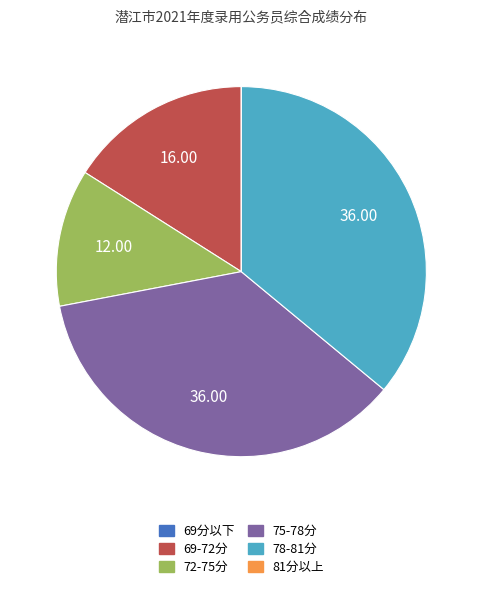

Is there a majority slice in this chart?

No